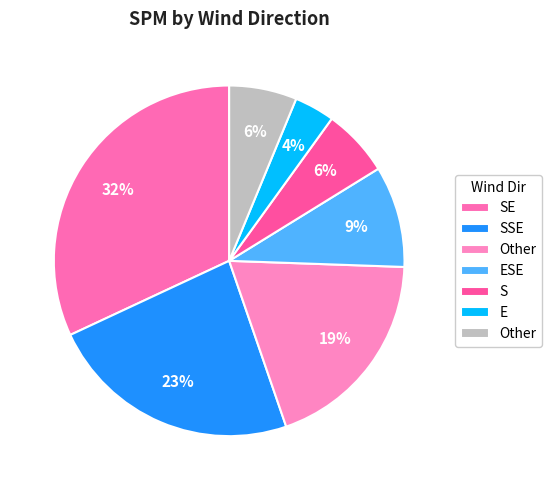

How many segments does this pie chart have?

7